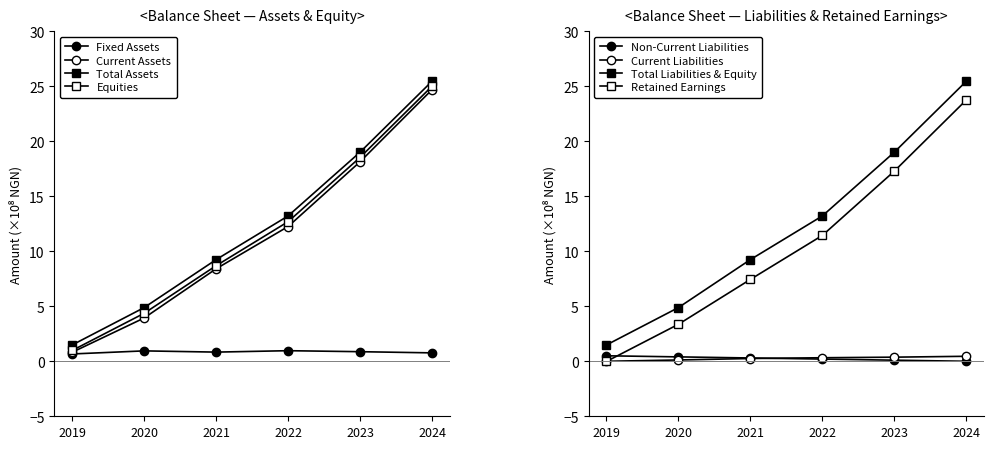

How many values in the Equities series exceed 12?

3